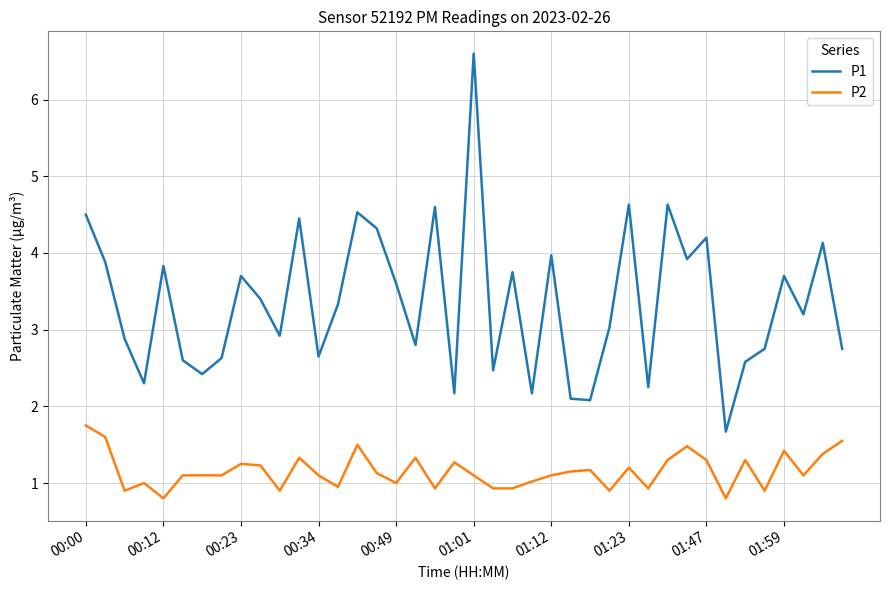

True or false: P1 has more than 0 interior local peaks.

True